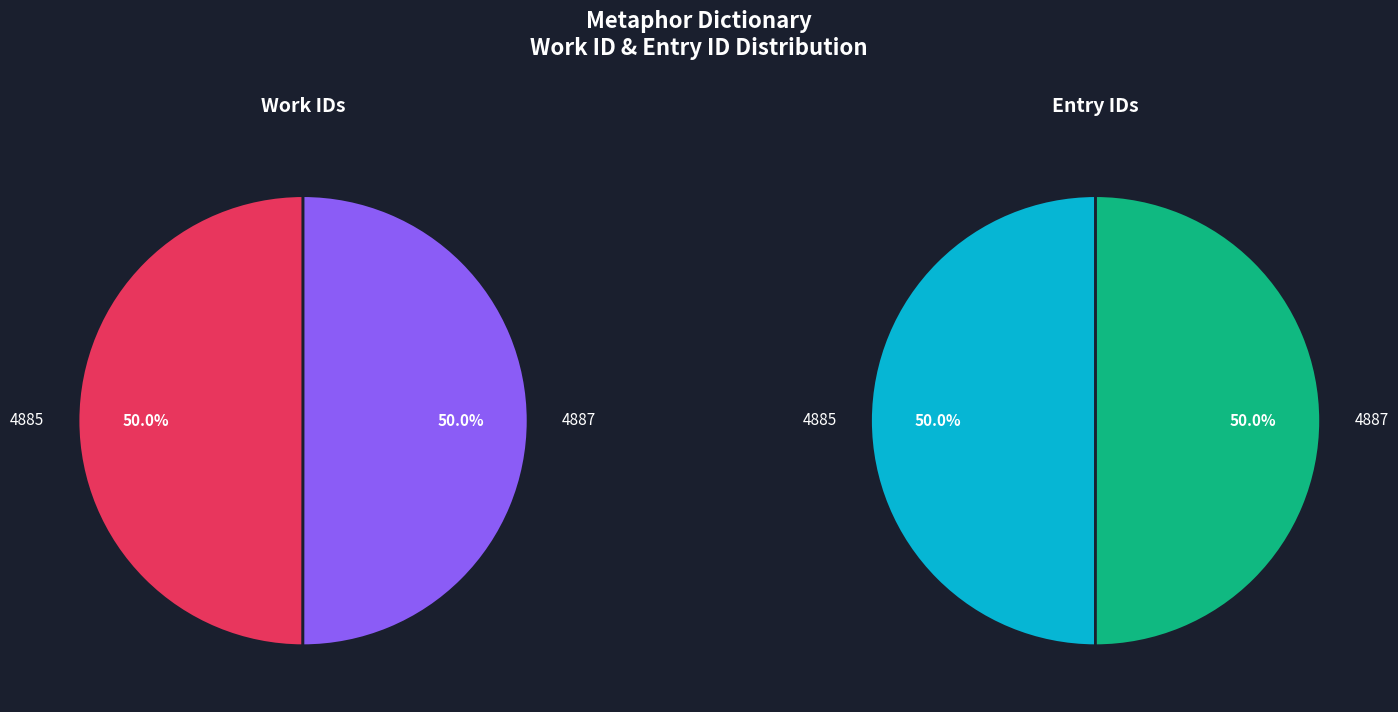

Count the number of slices in the pie.

2